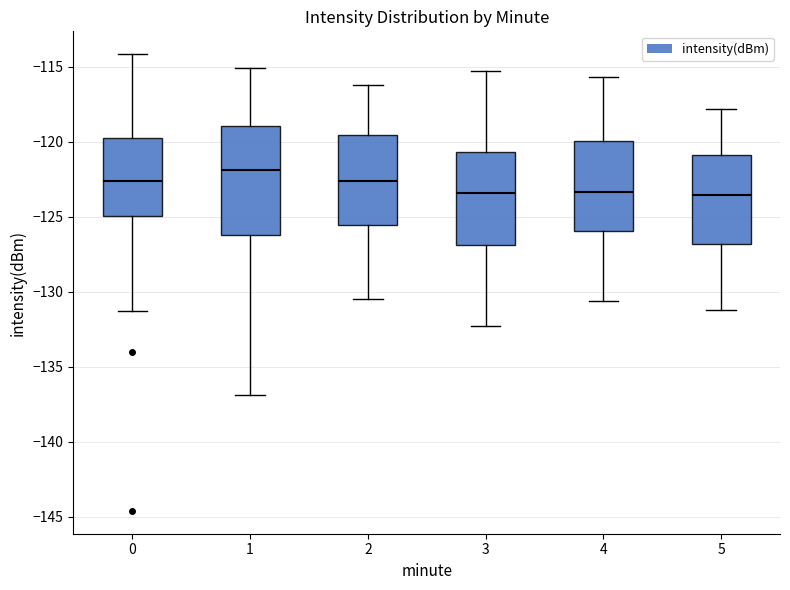

Reading left to right, transcribe this box plot: for each box, give where its median line is, the range the box spans, and where its two whiskers end, as read against the y-axis. The values are not printed on the chart, so give them approximately, as read against the axis.

0: median -122.5, box -125.0 to -119.5, whiskers -131.5 to -114.0
1: median -122.0, box -126.0 to -119.0, whiskers -137.0 to -115.0
2: median -122.5, box -125.5 to -119.5, whiskers -130.5 to -116.0
3: median -123.5, box -127.0 to -120.5, whiskers -132.5 to -115.5
4: median -123.5, box -126.0 to -120.0, whiskers -130.5 to -115.5
5: median -123.5, box -127.0 to -121.0, whiskers -131.0 to -118.0